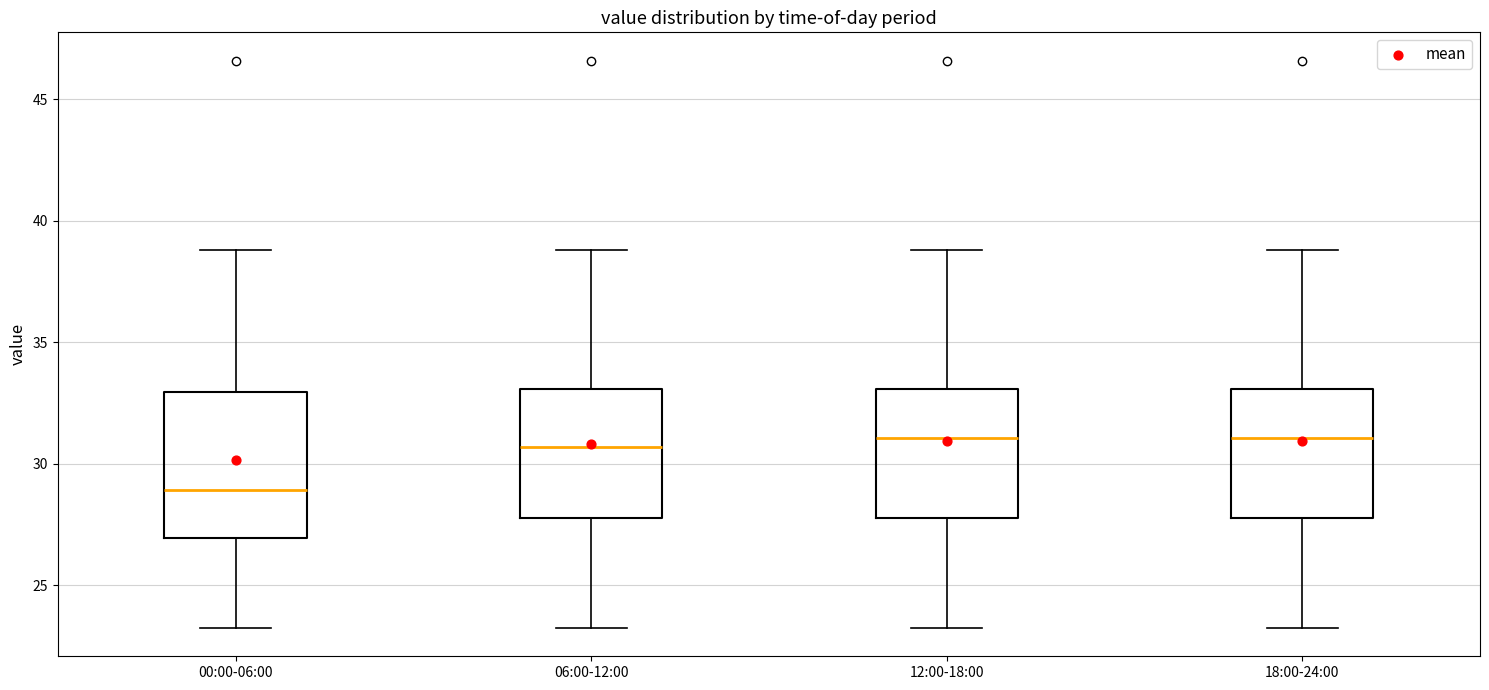

Comparing the boxes themselves (not the whiskers), which one is the tallest?

00:00-06:00